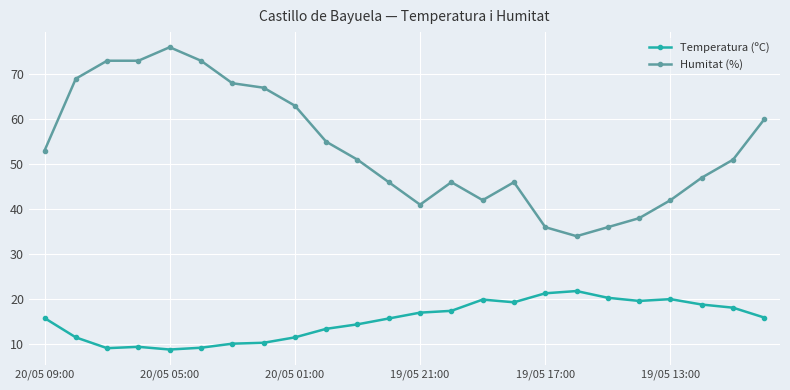

True or false: Temperatura (ºC) and Humitat (%) intersect in this chart.

False